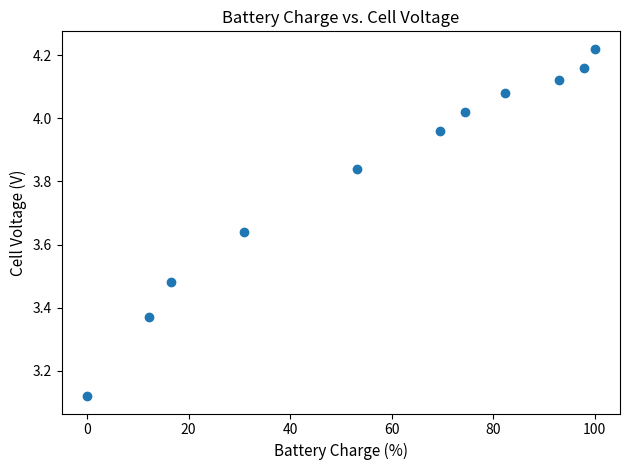

What is the range of Y values (max minus min)?

1.1